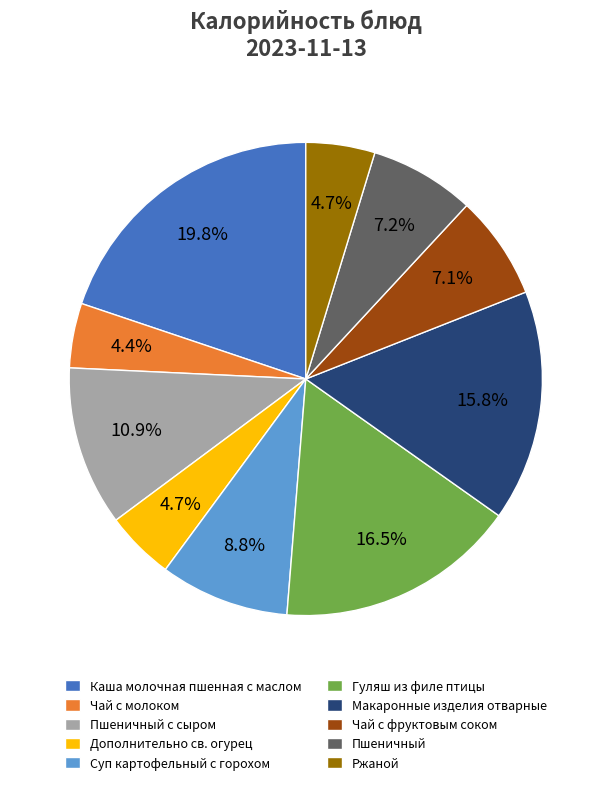

Between Суп картофельный с горохом and Чай с молоком, which is larger?

Суп картофельный с горохом